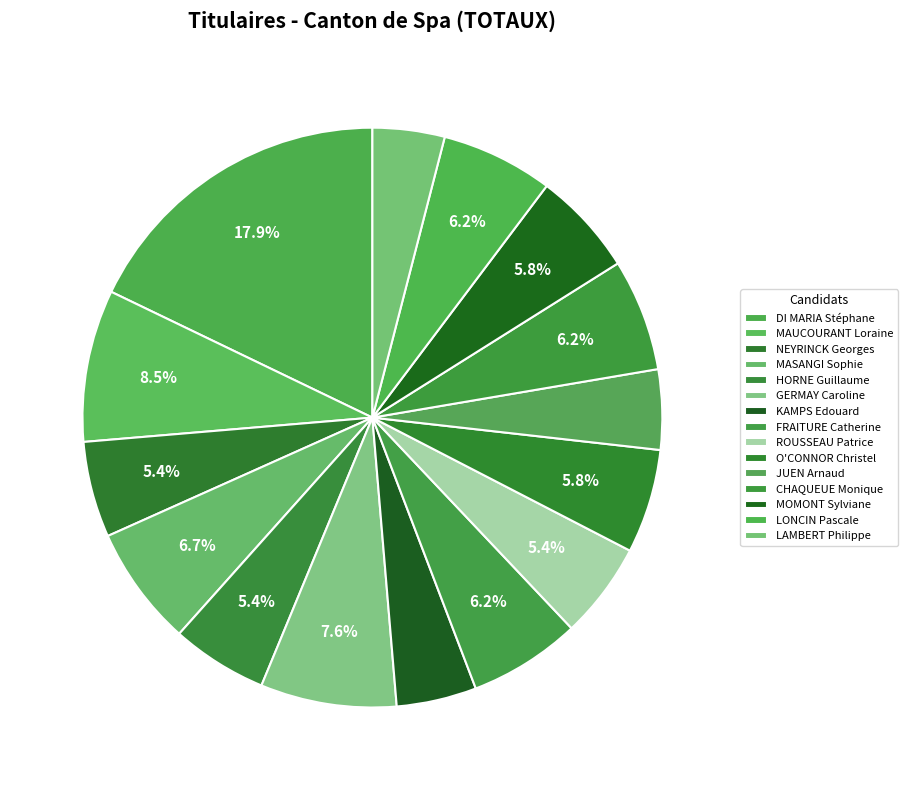

Is it true that LONCIN Pascale is 19% of the pie?

False